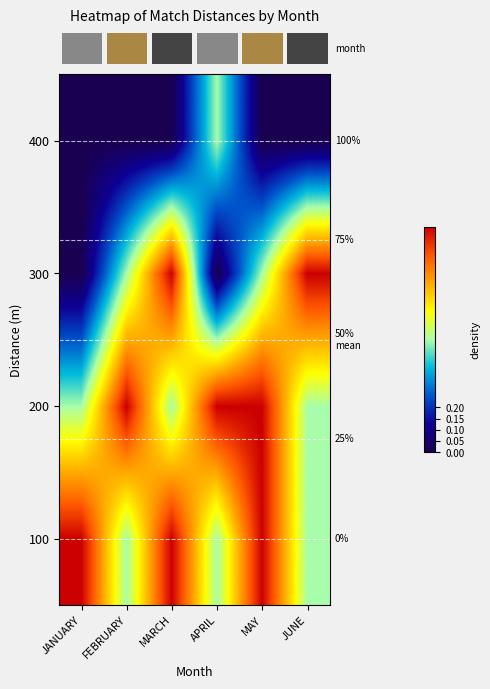

What is the maximum value shown in the chart?

1.0